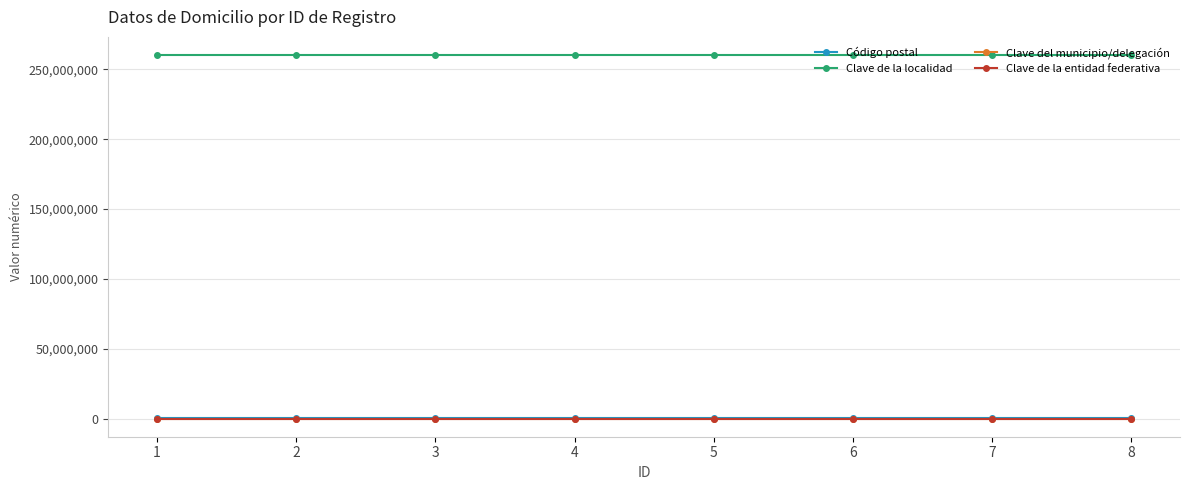

Is the value of Clave de la entidad federativa at 3 greater than the value of Clave de la localidad at 3?

No